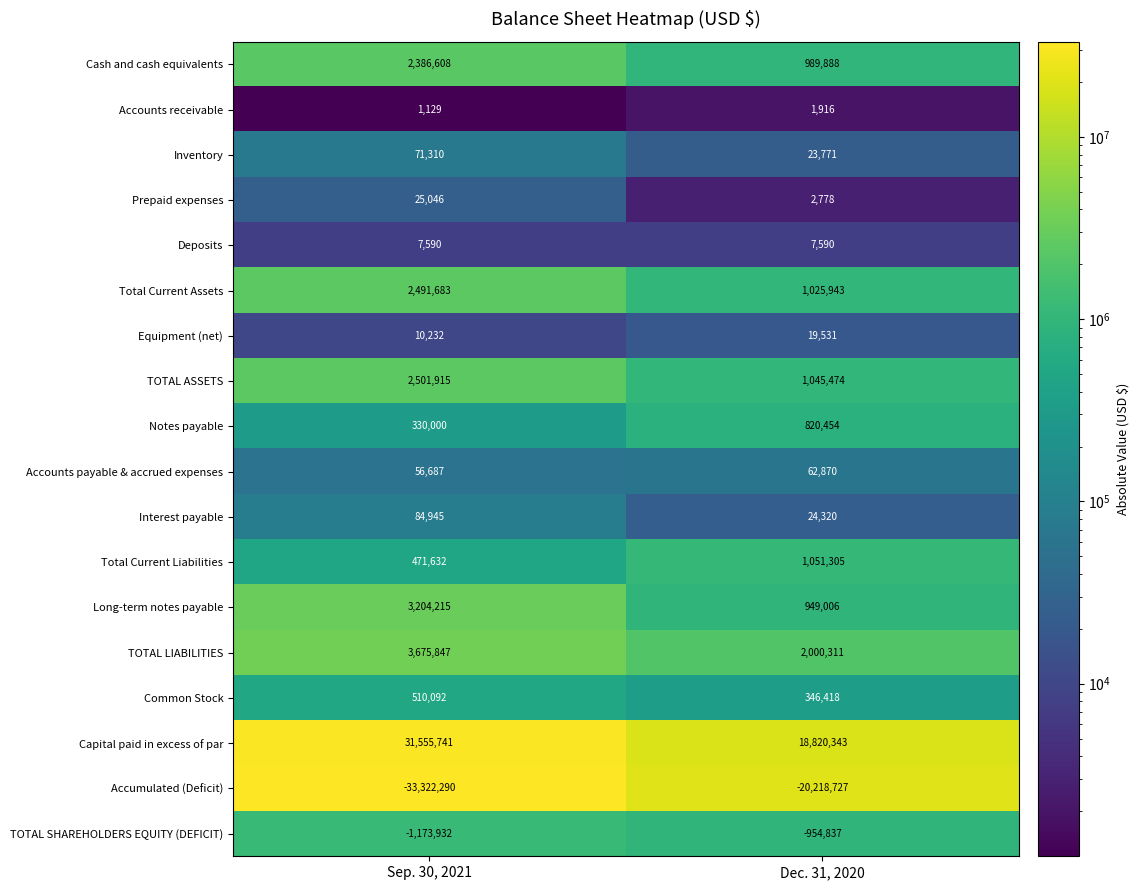

What is the maximum value shown in the chart?

31555741